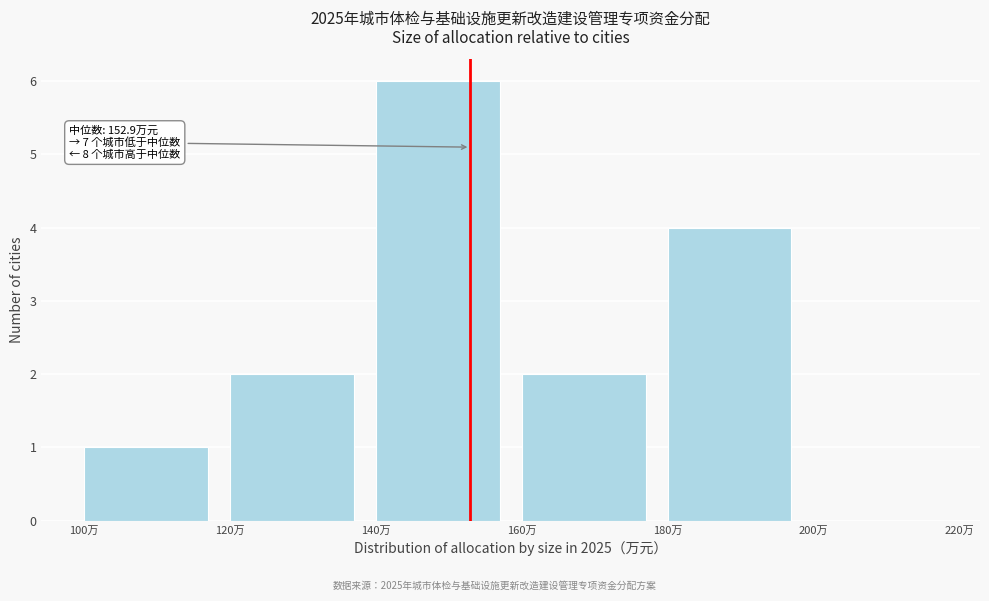

Over which range of the x-axis is the bar tallest?

140 to 160